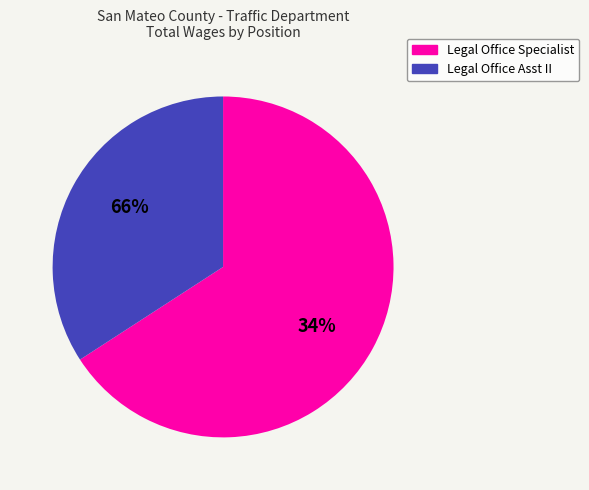

To the nearest percent, what is the combined percentage of Legal Office Specialist and Legal Office Asst II?

100%